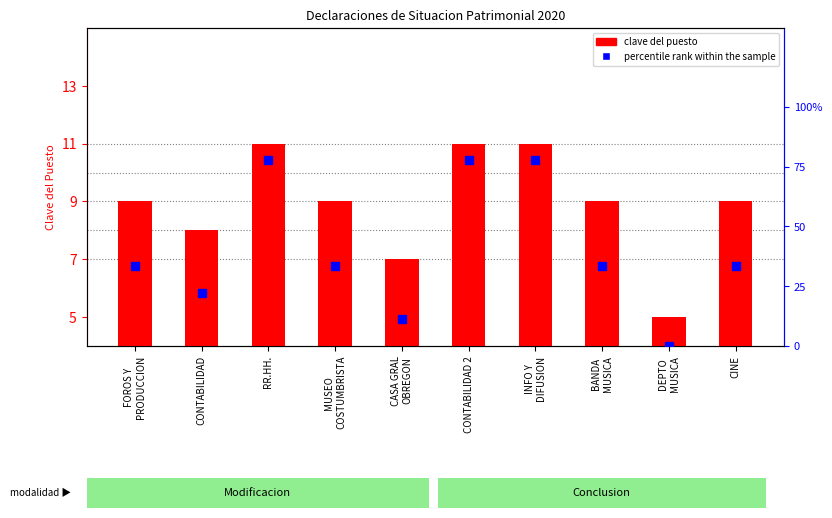

What is the label of the 4th bar from the right?

INFO Y
DIFUSION